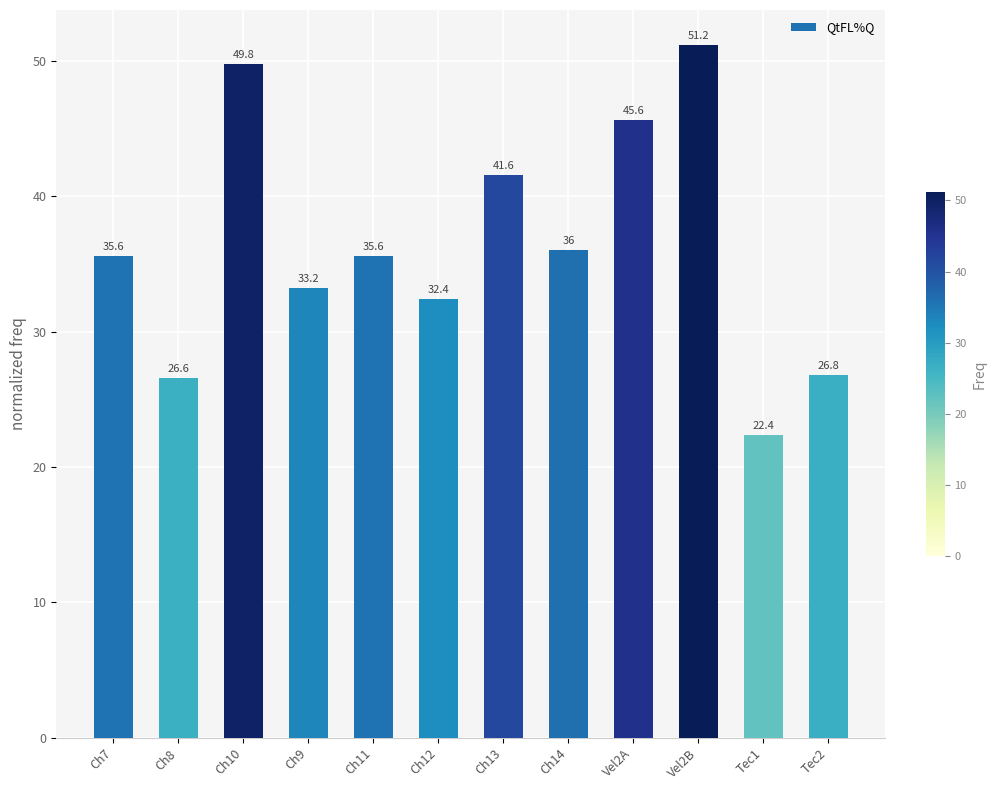

Which label corresponds to the largest value in the chart?

Vel2B